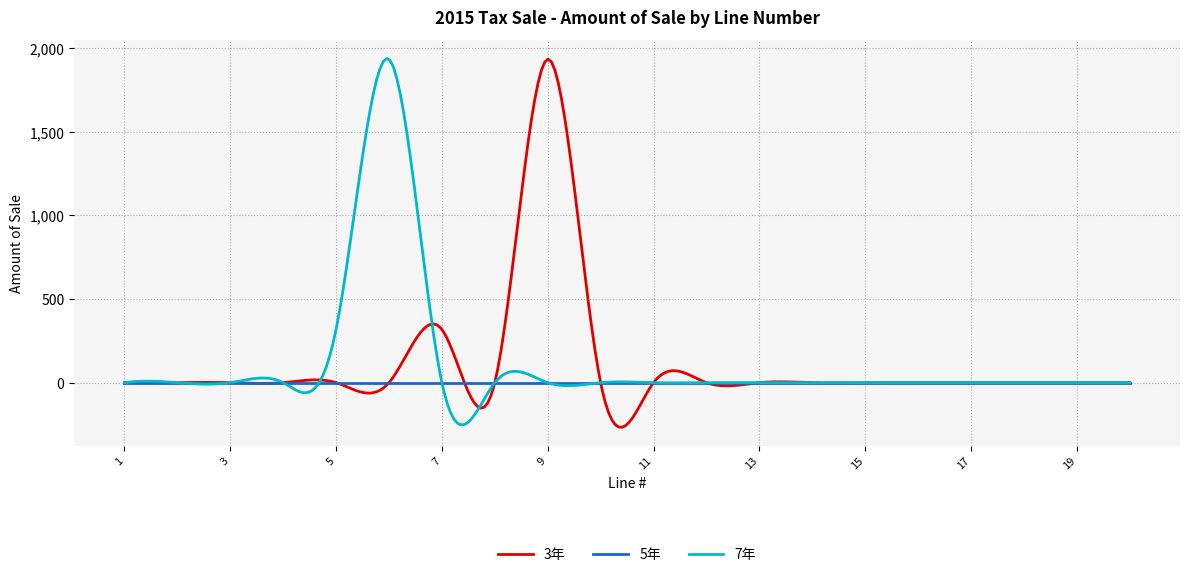

What is the maximum value for 7年?

1937.7